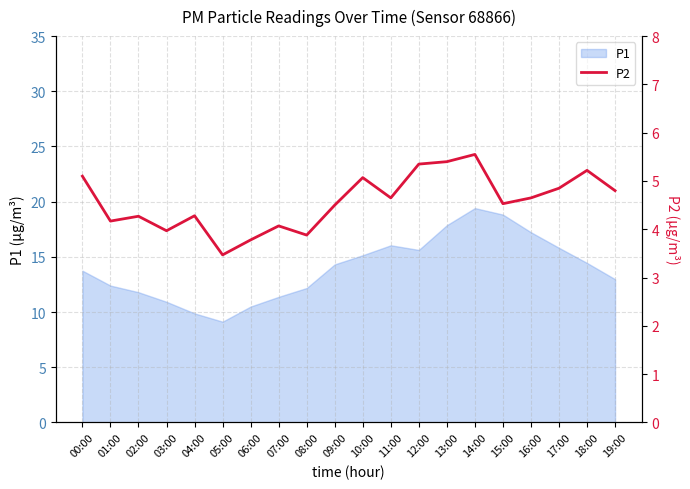

Is it true that P1 equals 9.5 at 13:00?

False